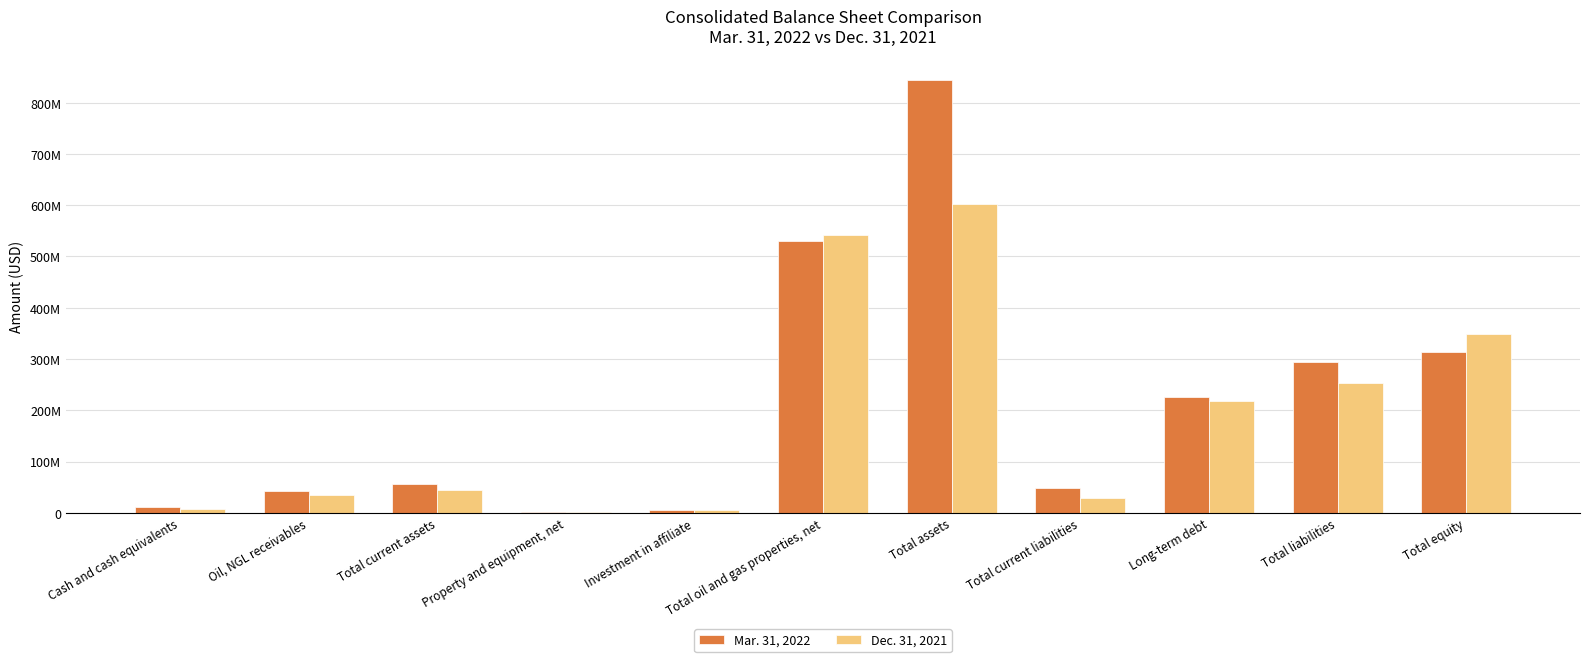

Reading left to right, transcribe all the data shown in this chart.

Mar. 31, 2022: 10587893	41556172	56567157	1529693	4560360	530814366	844084042	48993040	226515911	294532814	312651228
Dec. 31, 2021: 7052414	35147145	45417459	1888247	4738822	540792342	601486852	28321192	217115911	252637071	348849781